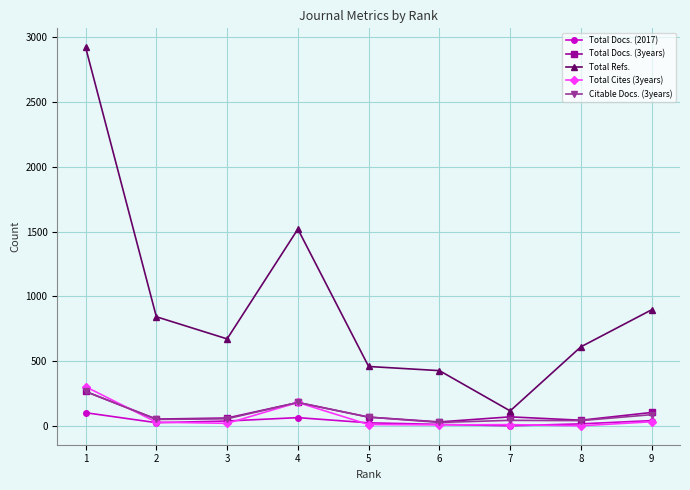

What is the value of the Citable Docs. (3years) point at the 3rd from the left?

54